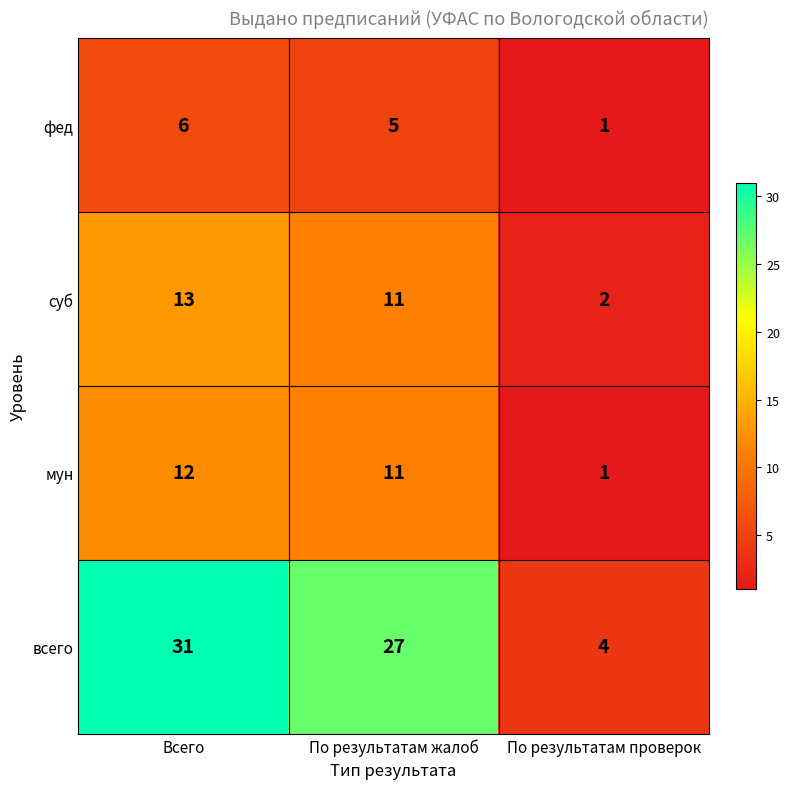

Reading left to right, list all the values displayed in this chart.

фед: 6	5	1
суб: 13	11	2
мун: 12	11	1
всего: 31	27	4